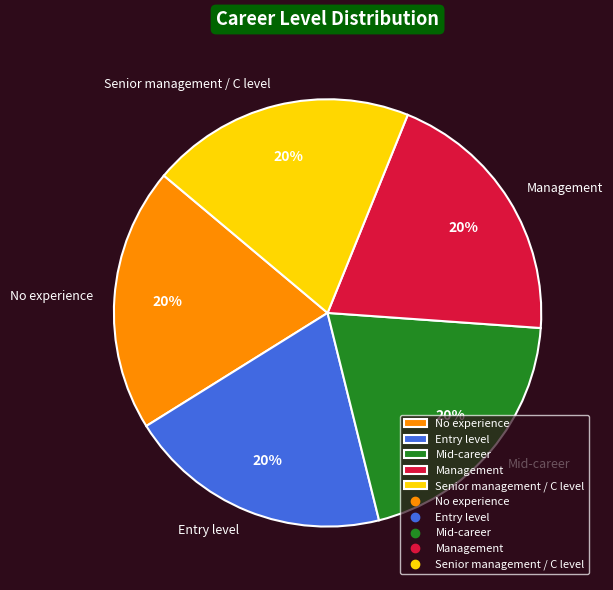

Approximately how many times larger is the value at Entry level compared to Management?

1.0